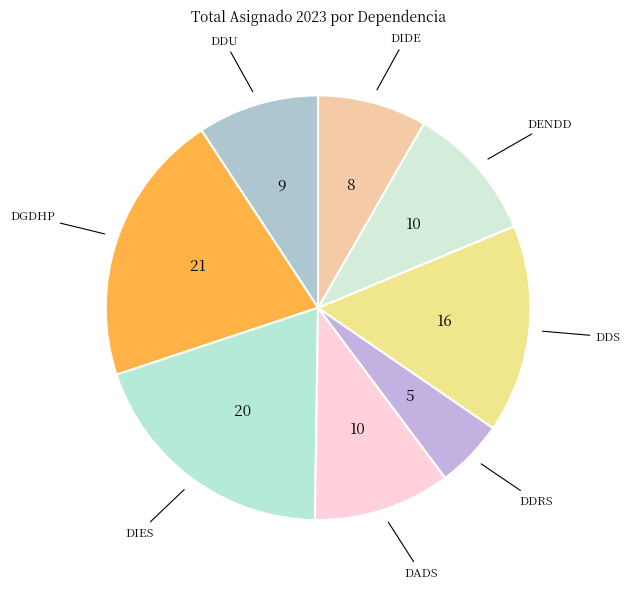

The DDS slice represents 16% of the pie. True or false?

True